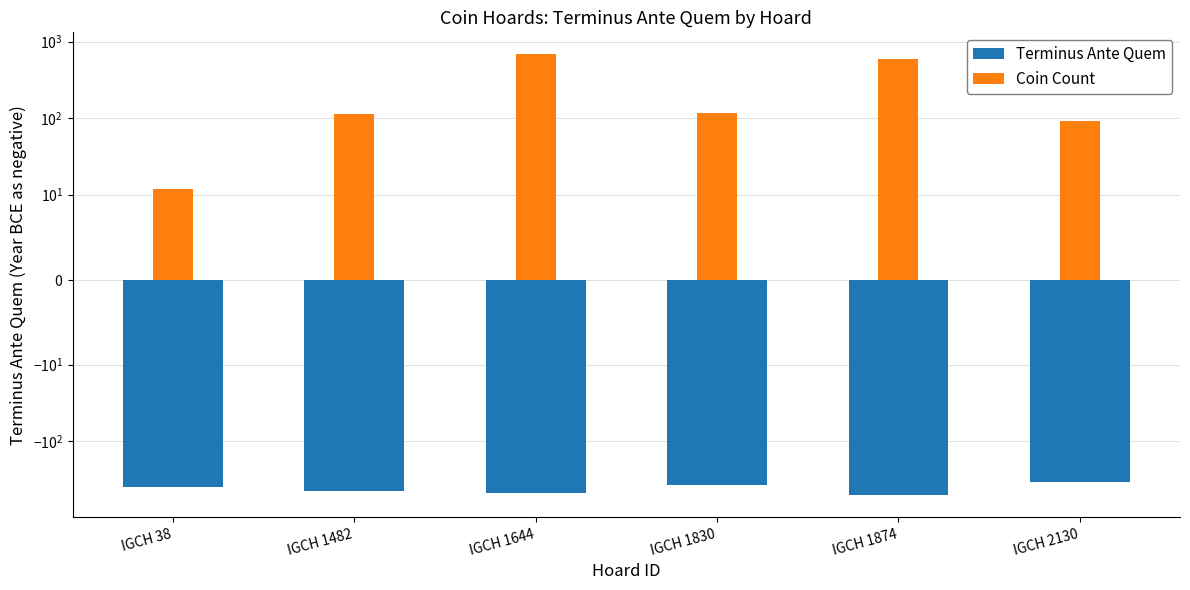

What is the spread (max minus min) of values at IGCH 1874?

1108